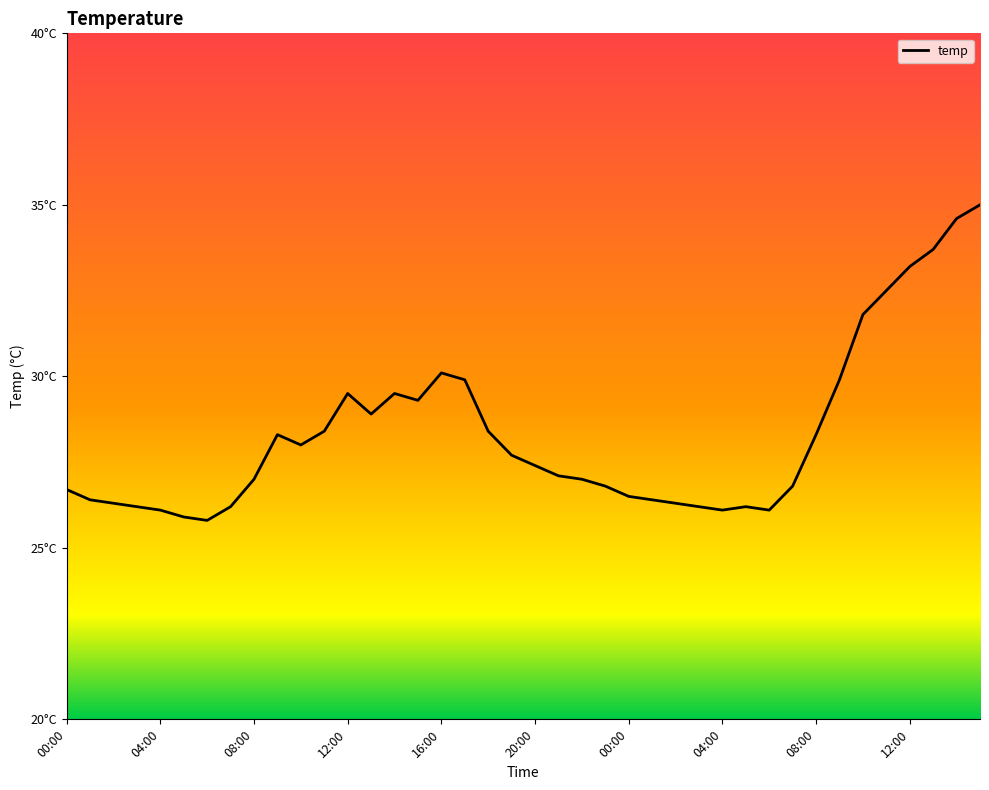

At which category does the data reach its first local peak?

12:00